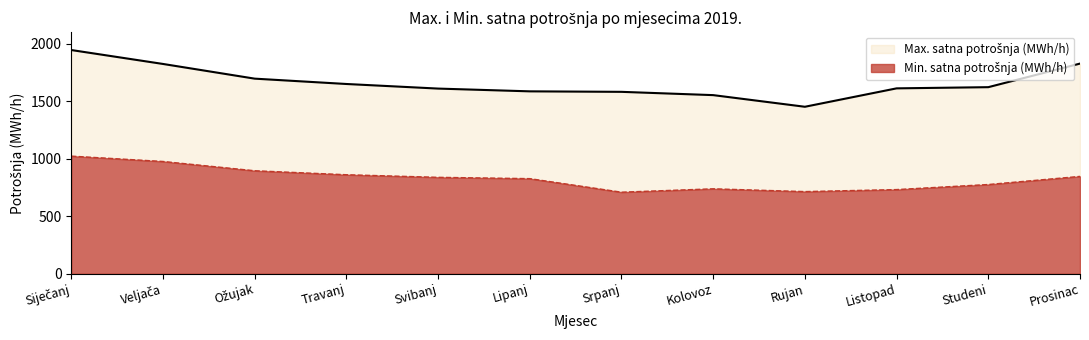

How many lines are shown in the chart?

2